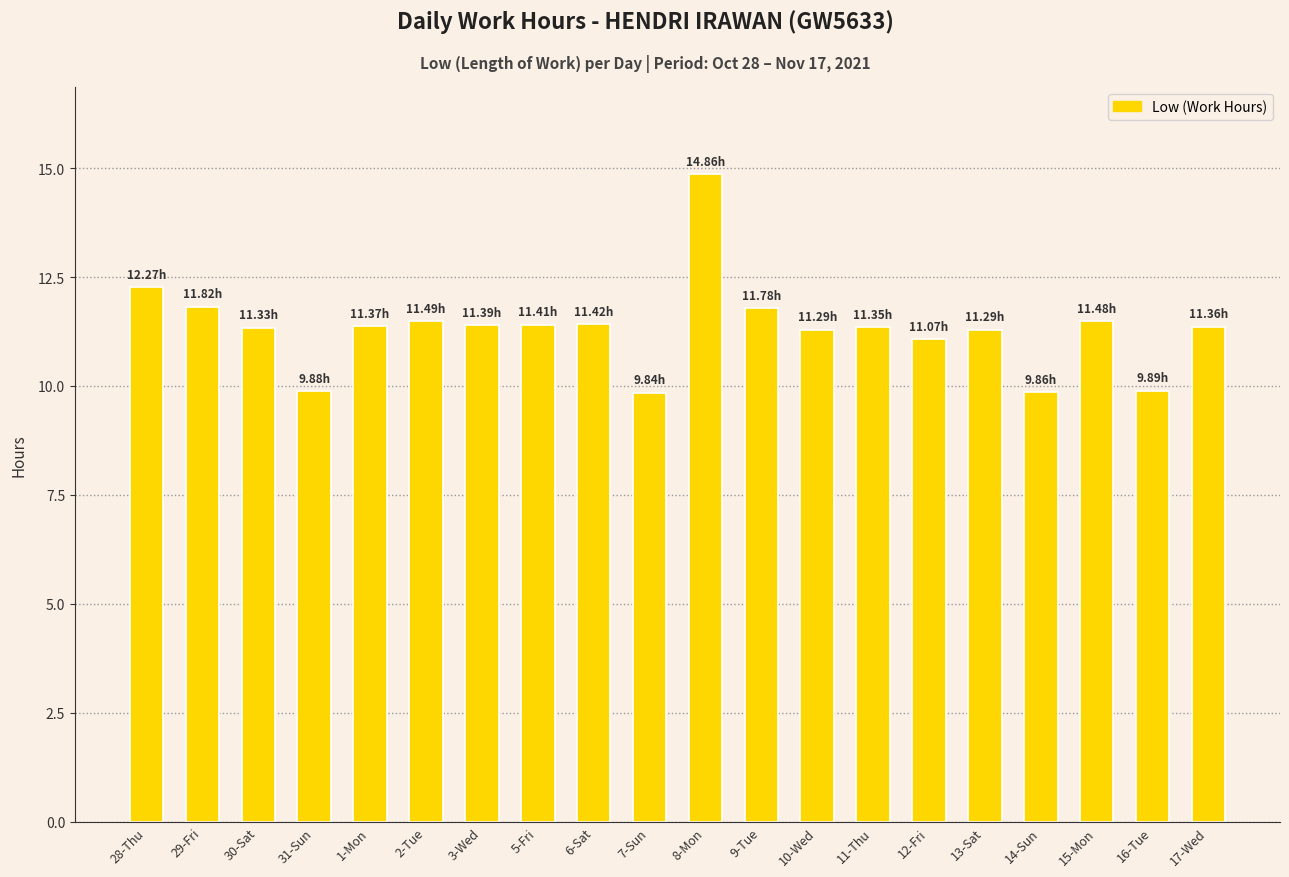

What is the average value?

11.3